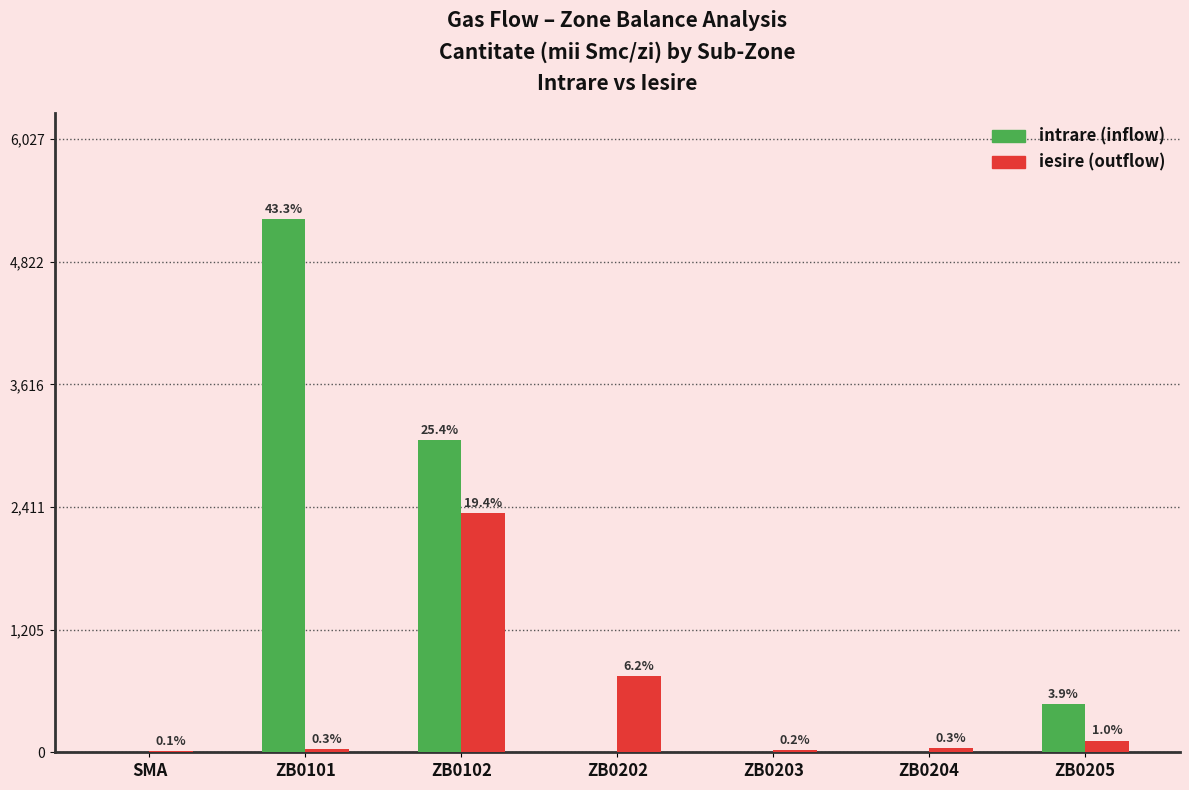

Are the bars horizontal?

No